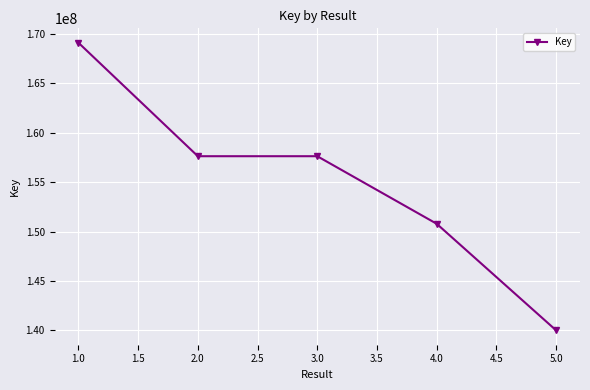

What is the difference between the values at 5.0 and 2.0?

17629741